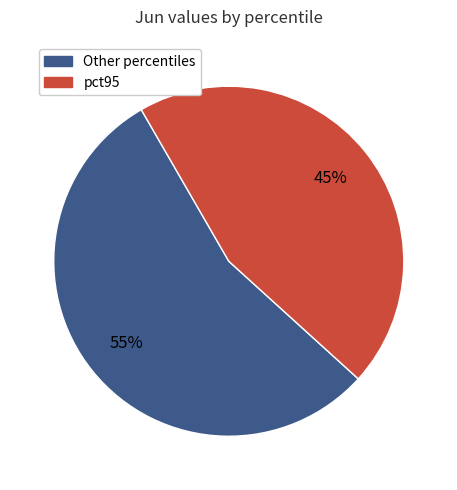

To the nearest percent, what is the average slice percentage?

50%